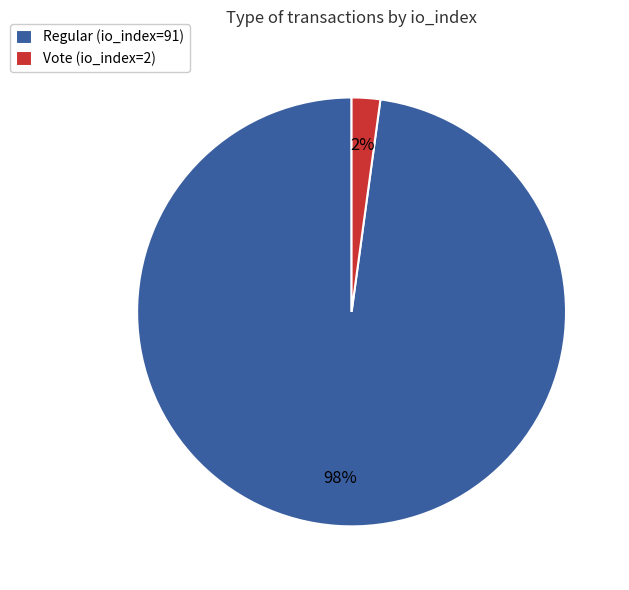

To the nearest percent, what portion does Vote (io_index=2) represent?

2%